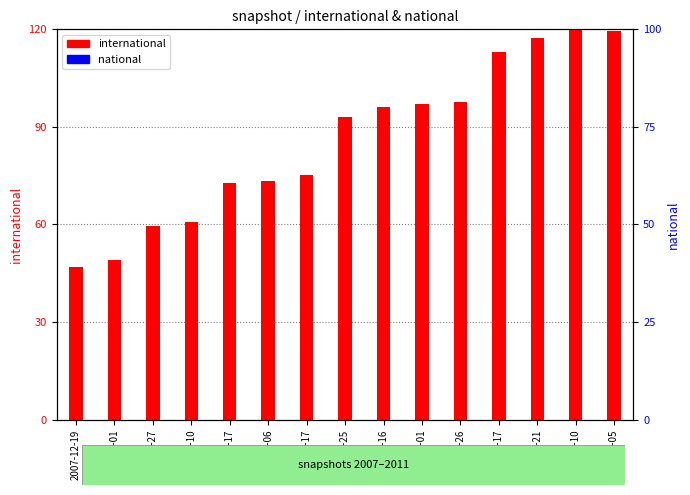

At which label does national reach its minimum?

2007-12-19